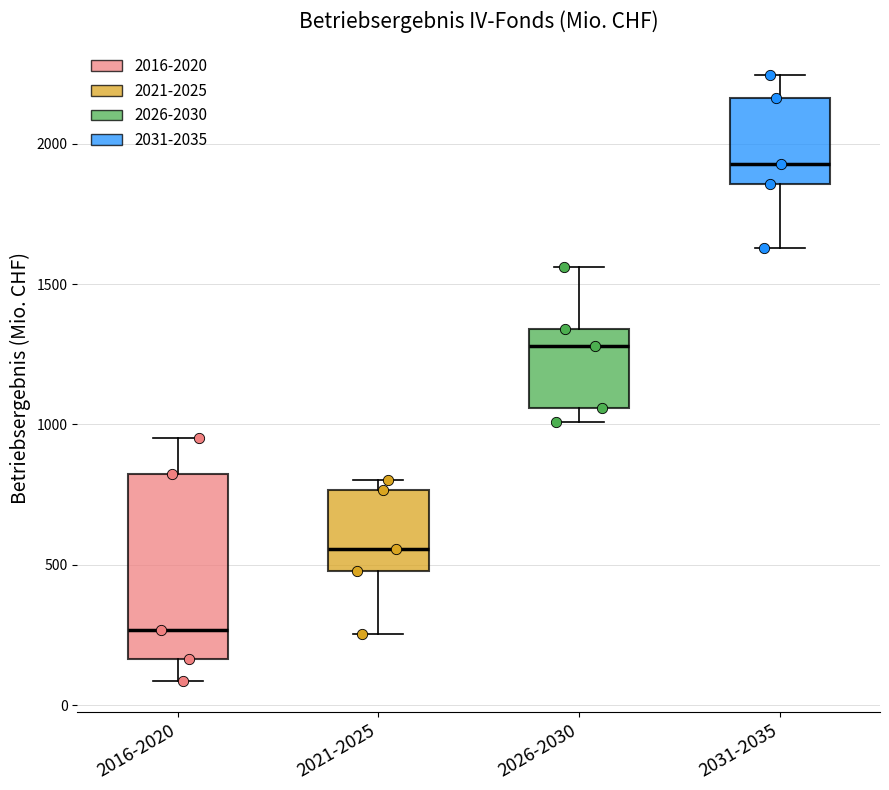

Reading left to right, read every box against the y-axis: the position of its median line, the range the box covers, and the ends of its whiskers. The values are not printed on the chart, so give them approximately, as read against the axis.

2016-2020: median 250, box 150 to 800, whiskers 100 to 950
2021-2025: median 550, box 500 to 750, whiskers 250 to 800
2026-2030: median 1300, box 1050 to 1350, whiskers 1000 to 1550
2031-2035: median 1950, box 1850 to 2150, whiskers 1650 to 2250